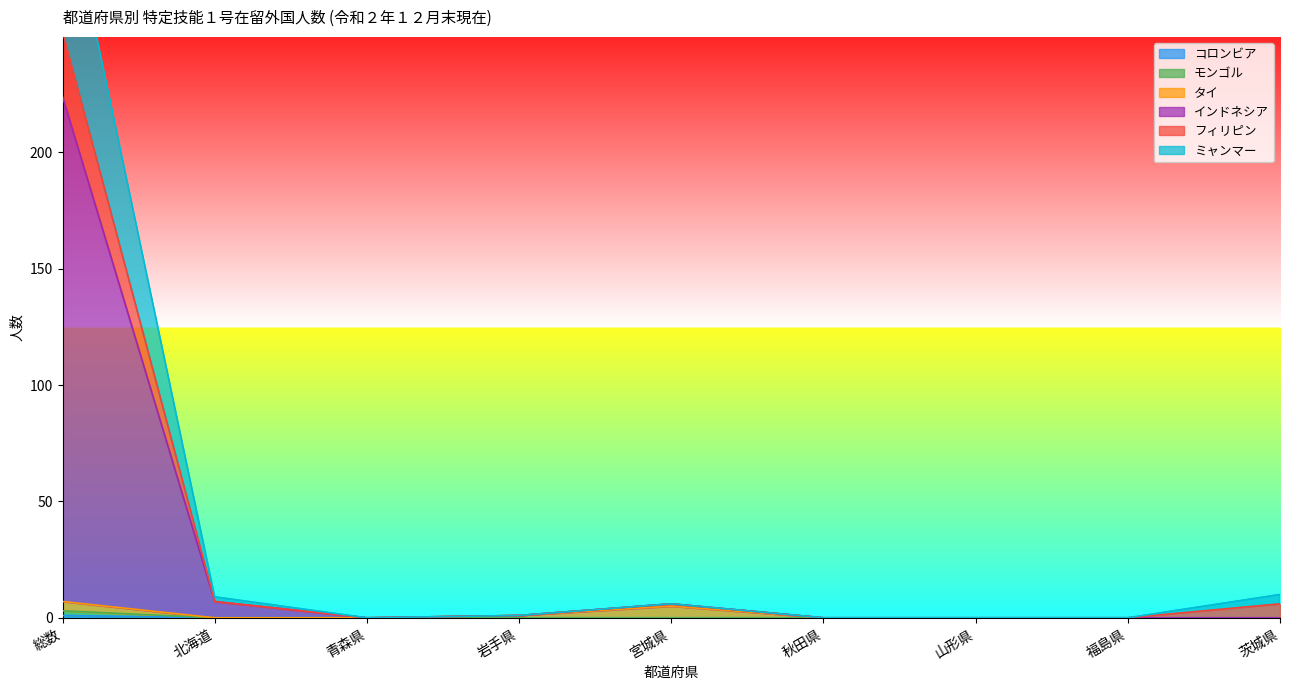

True or false: コロンビア has more than 1 points higher than both neighbors.

False